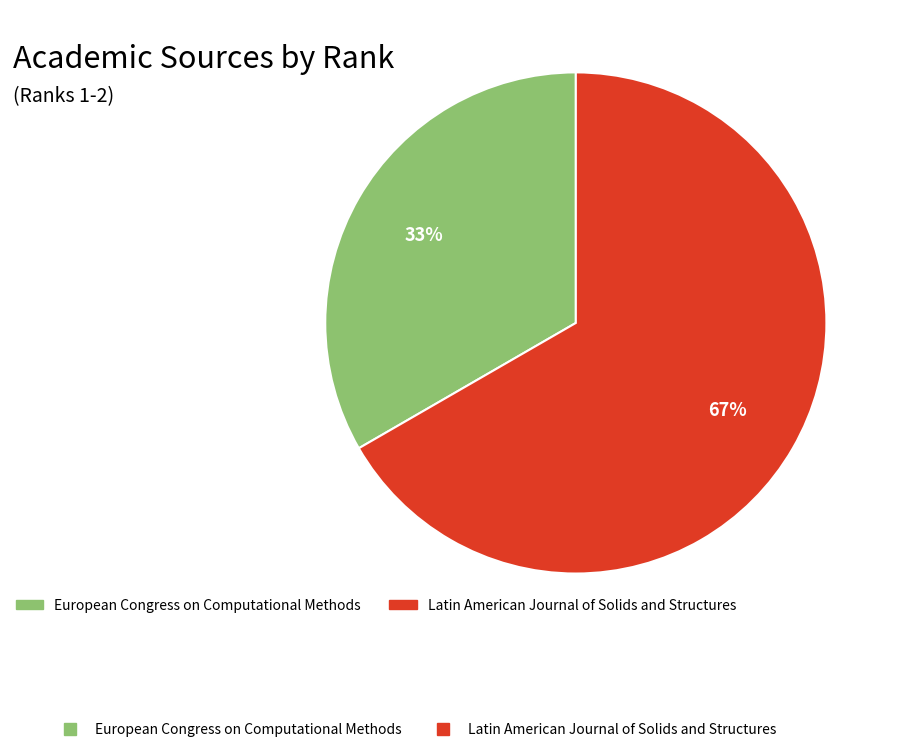

Is there a majority slice in this chart?

Yes